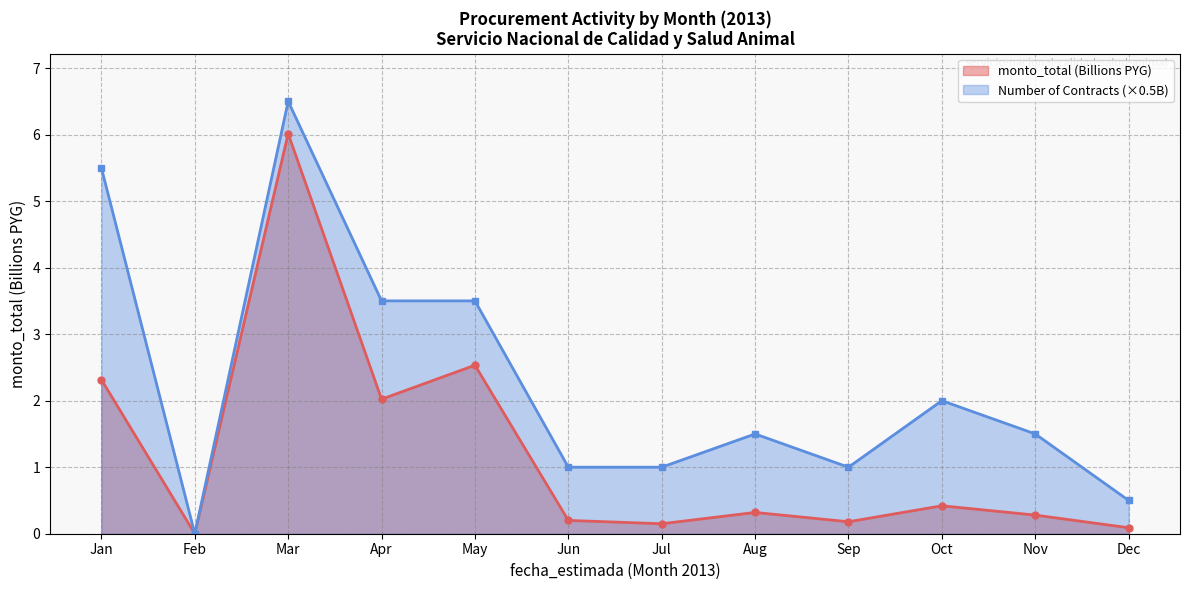

Where is monto_total (Billions PYG) nearest to the value 3?

May